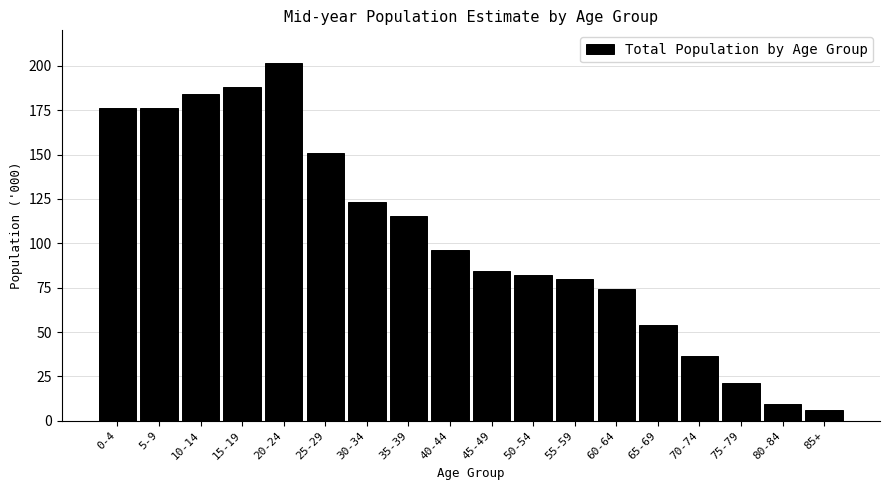

Where is the data nearest to the value 103?

40-44